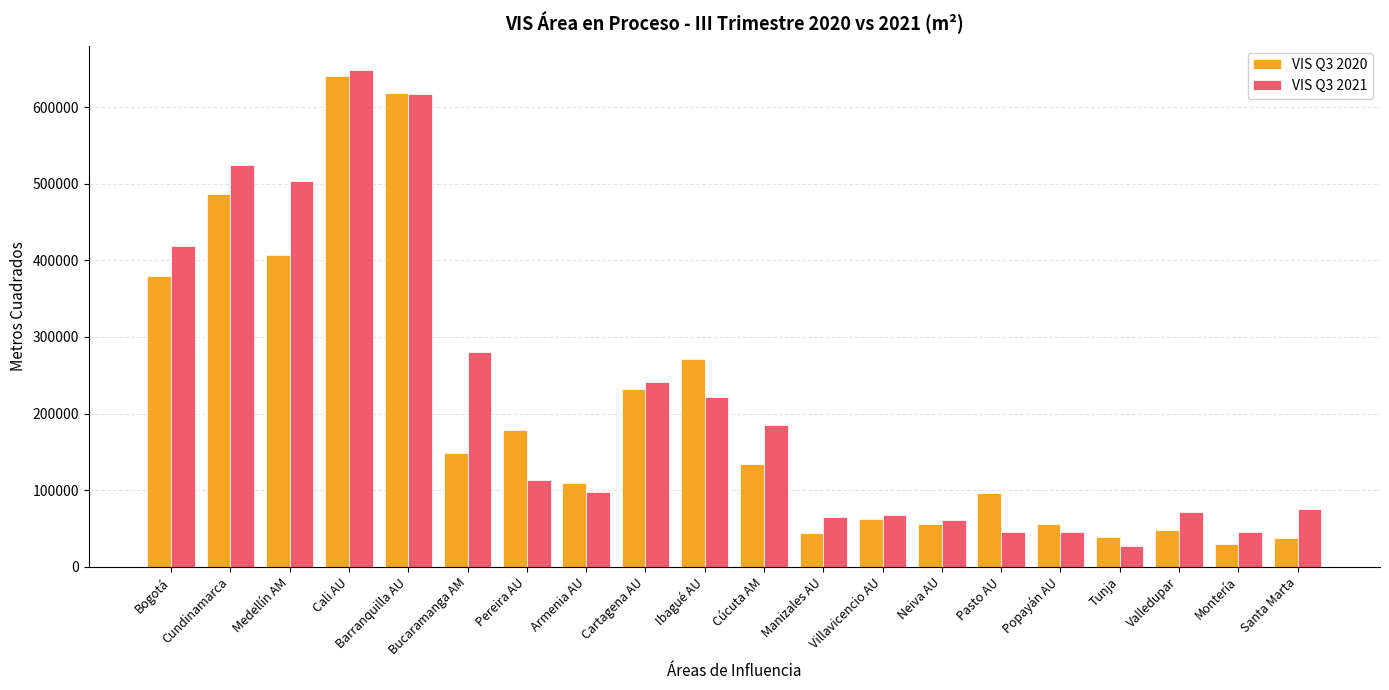

Is it true that VIS Q3 2021 equals 44960 at Popayán AU?

True